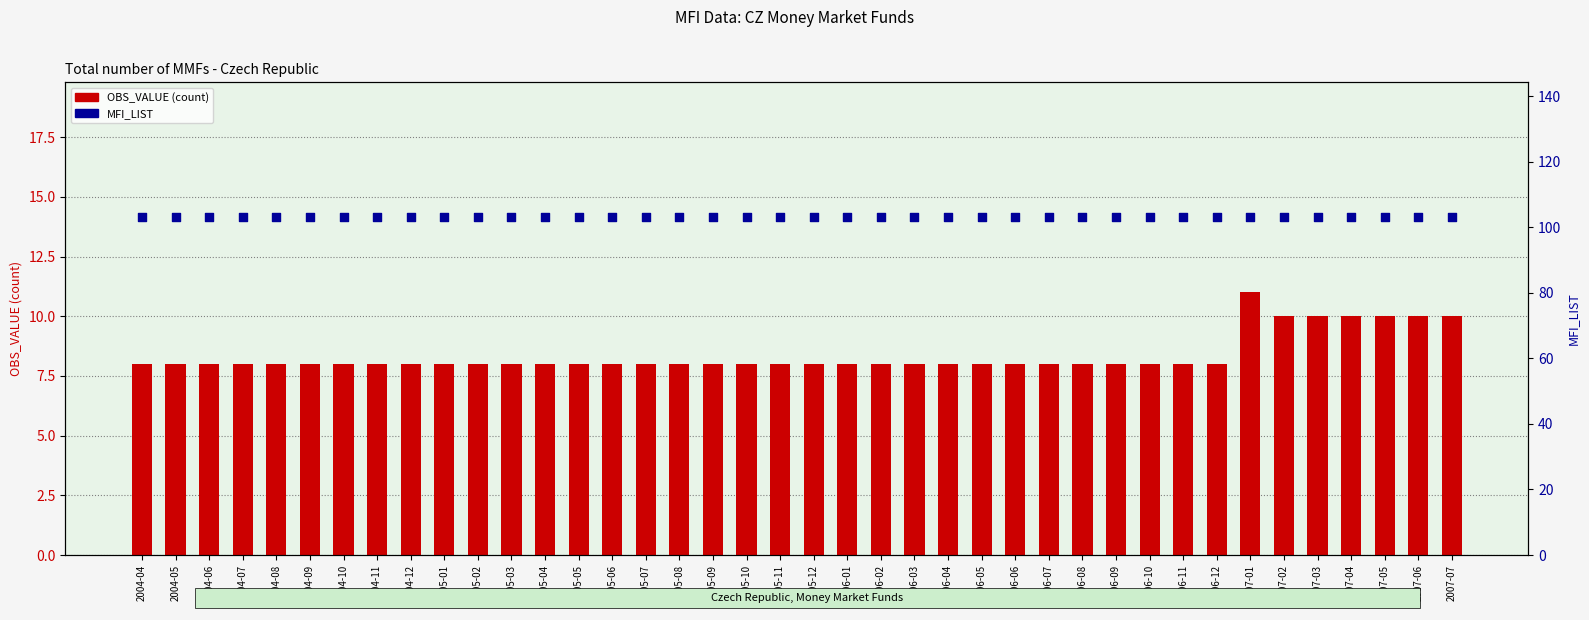

What is the total value across all series at 2004-07?

111